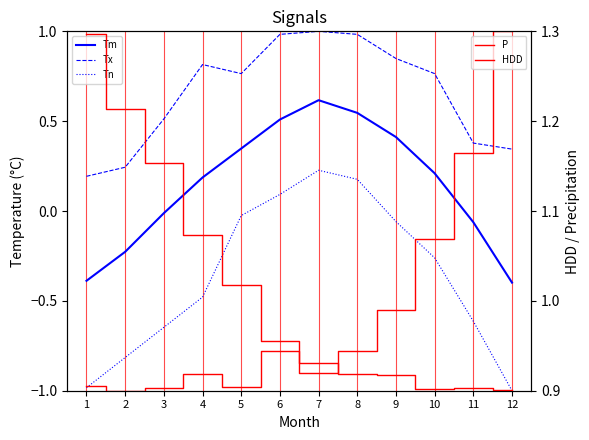

True or false: Tx and Tm intersect in this chart.

False